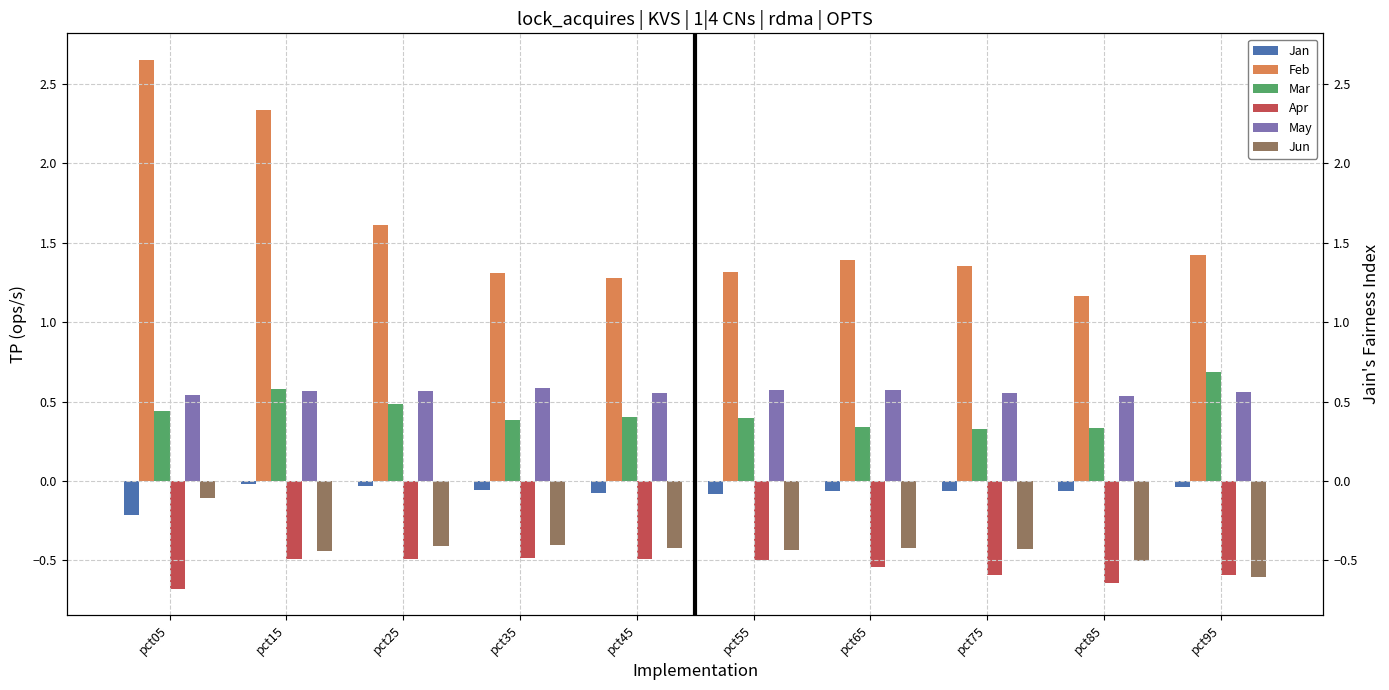

Which series has the largest total across all categories?

Feb